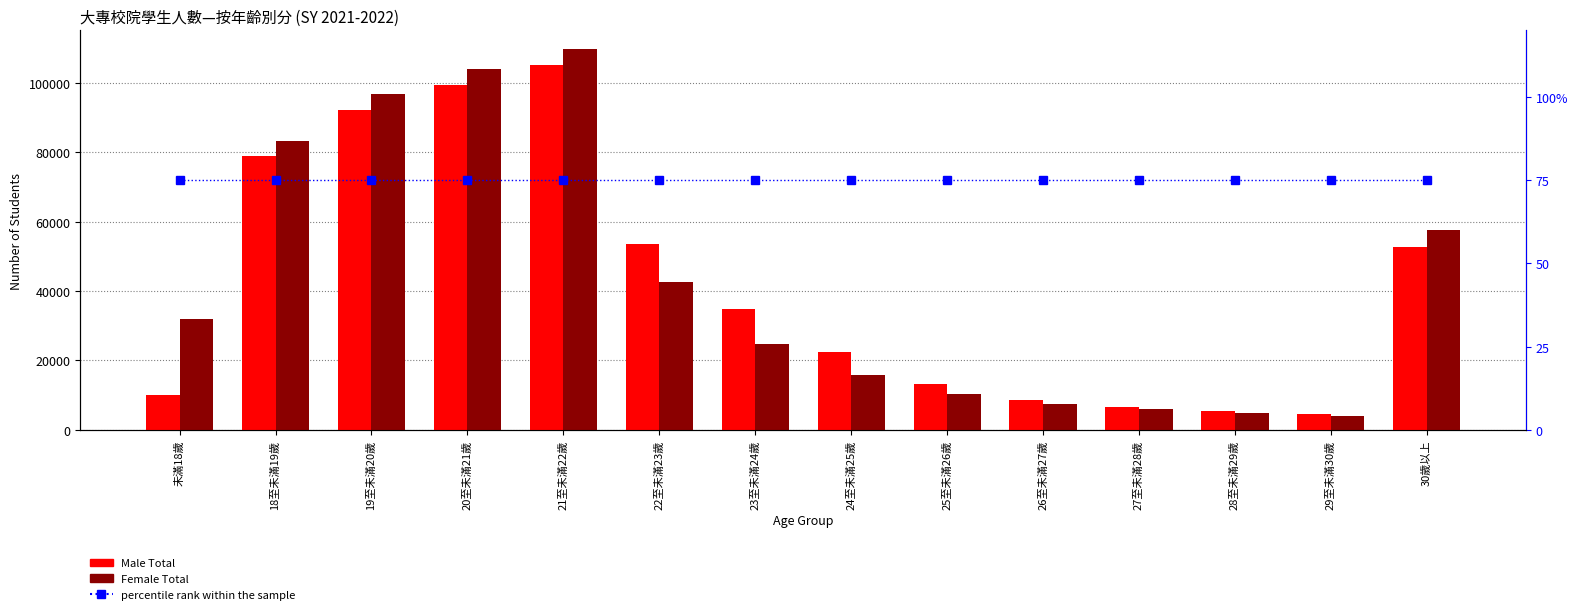

At 28至未滿29歲, list the series in order from largest to smallest.

Male Total, Female Total, percentile rank within the sample